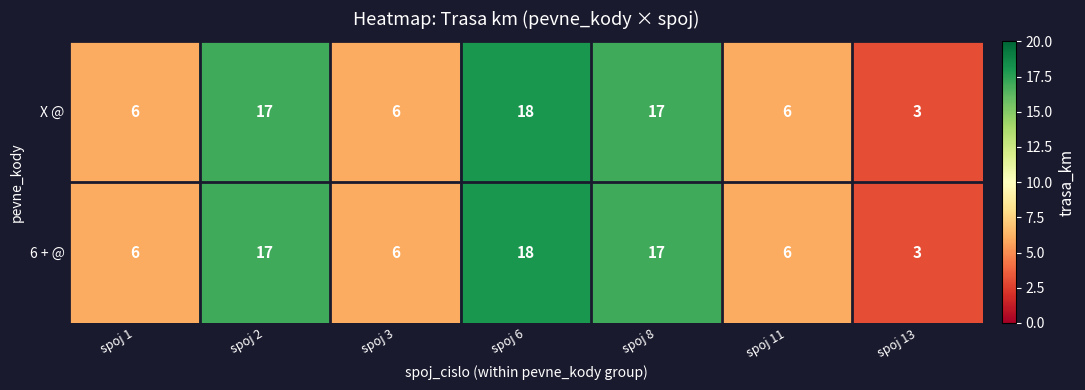

The X @ series shows 17 at spoj 8. True or false?

True